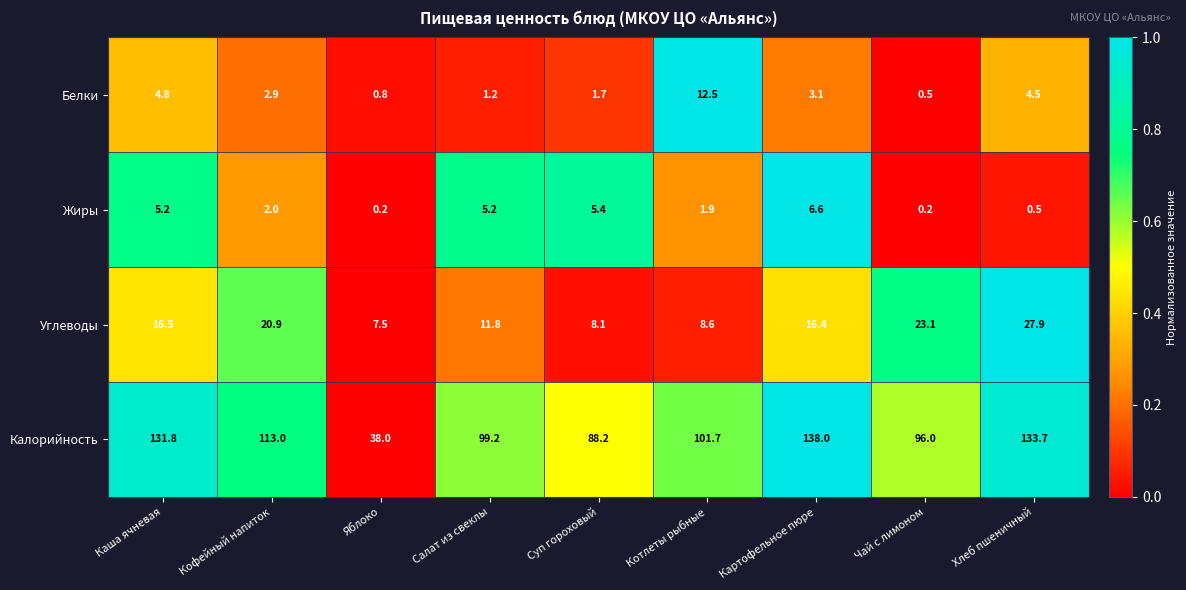

Is the value of Углеводы at Котлеты рыбные greater than the value of Жиры at Суп гороховый?

Yes